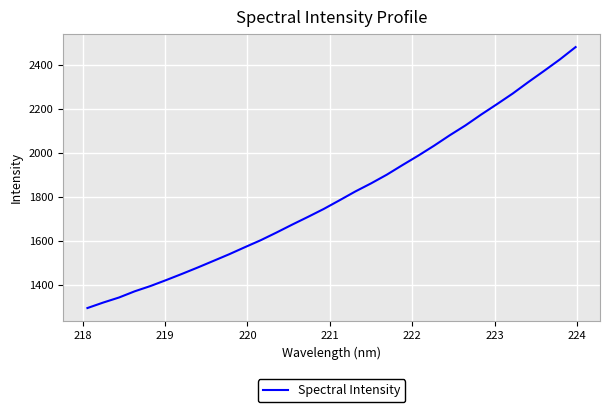

What is the difference between the maximum and minimum values?

1187.1